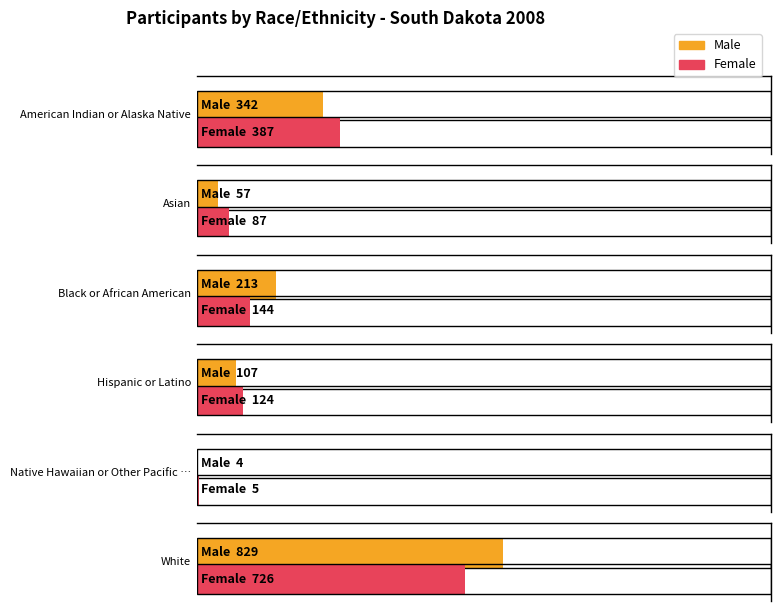

What is the label of the 6th bar from the right?

American Indian or Alaska Native